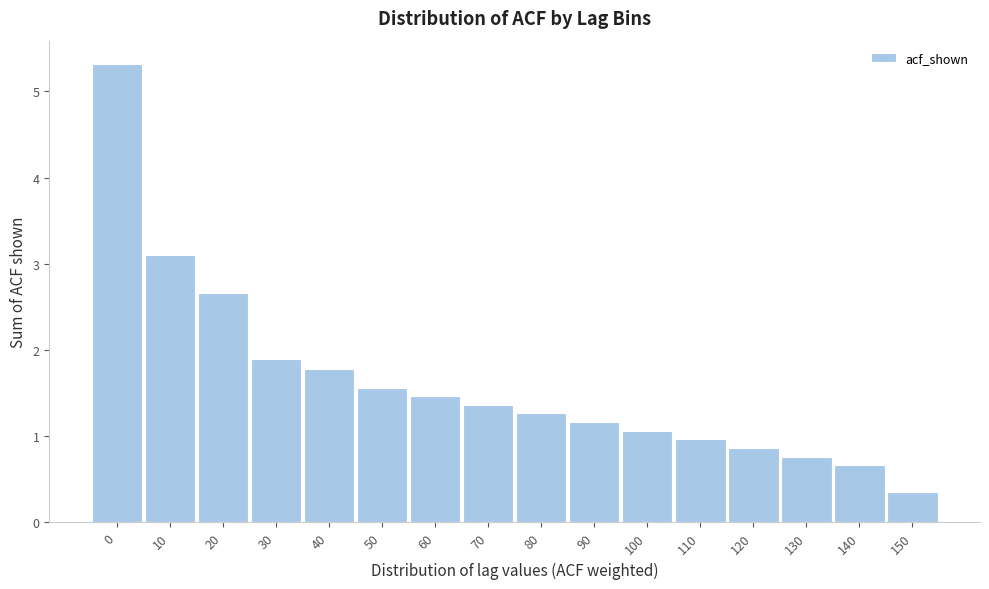

Reading left to right, transcribe all the data shown in this chart.

5.3	3.1	2.7	1.9	1.8	1.6	1.5	1.4	1.3	1.2	1.1	1.0	0.9	0.8	0.7	0.4